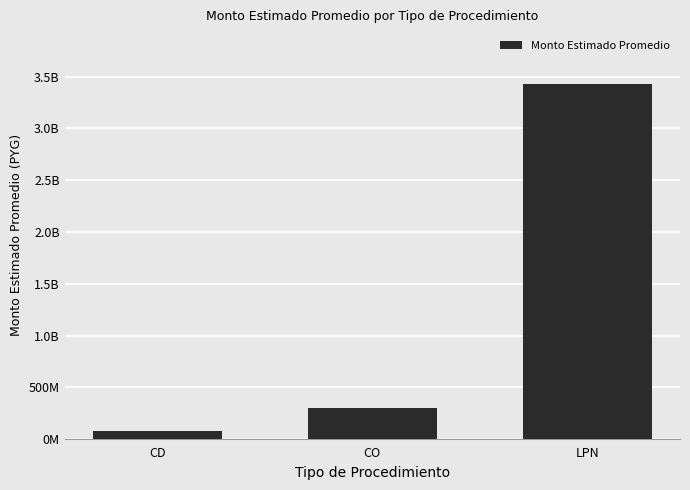

What is the label of the 3rd bar from the right?

CD